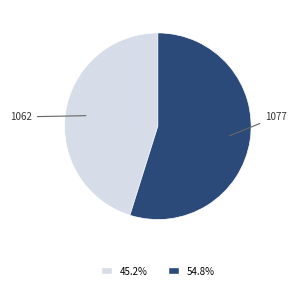

Does any single category account for the majority?

Yes